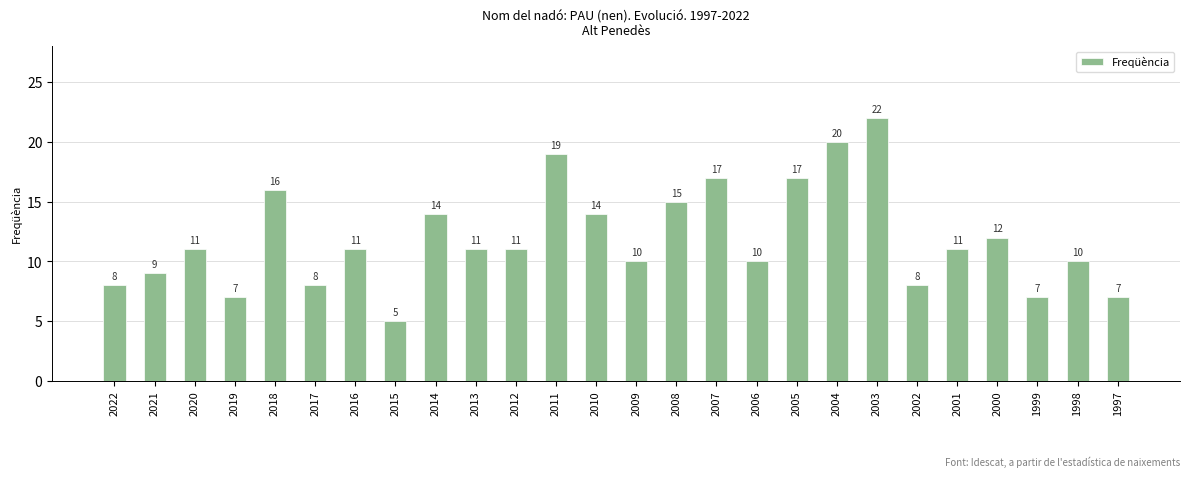

What is the difference between the maximum and second lowest values?

15